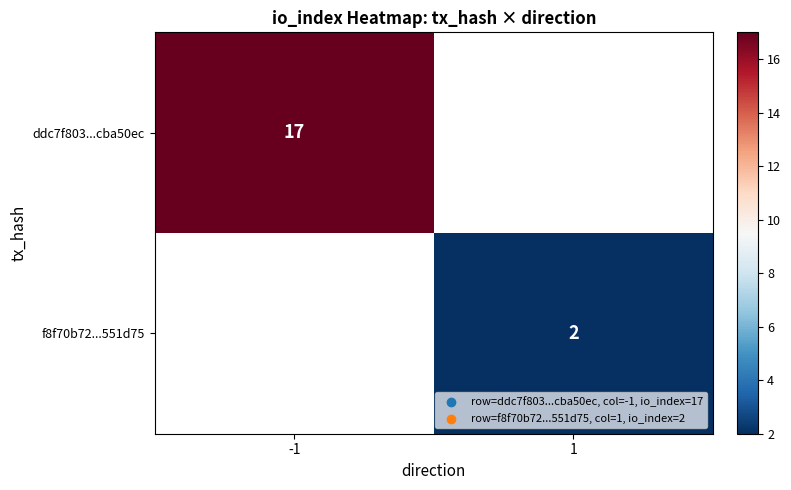

Is it true that ddc7f803...cba50ec equals 17 at -1?

True